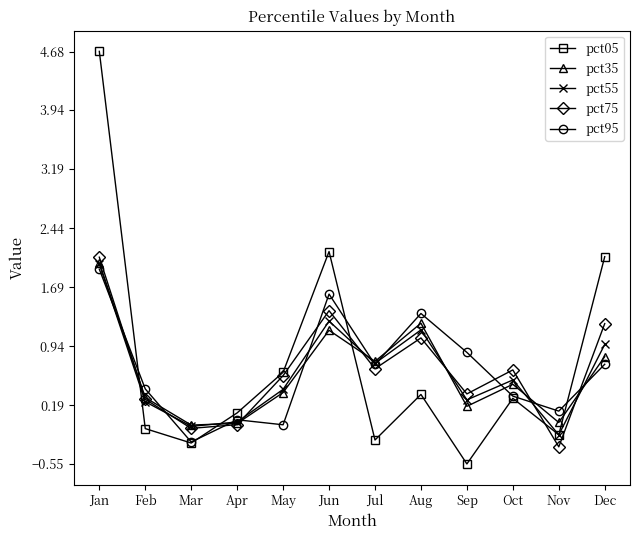

What are all the series names shown in the legend?

pct05, pct35, pct55, pct75, pct95